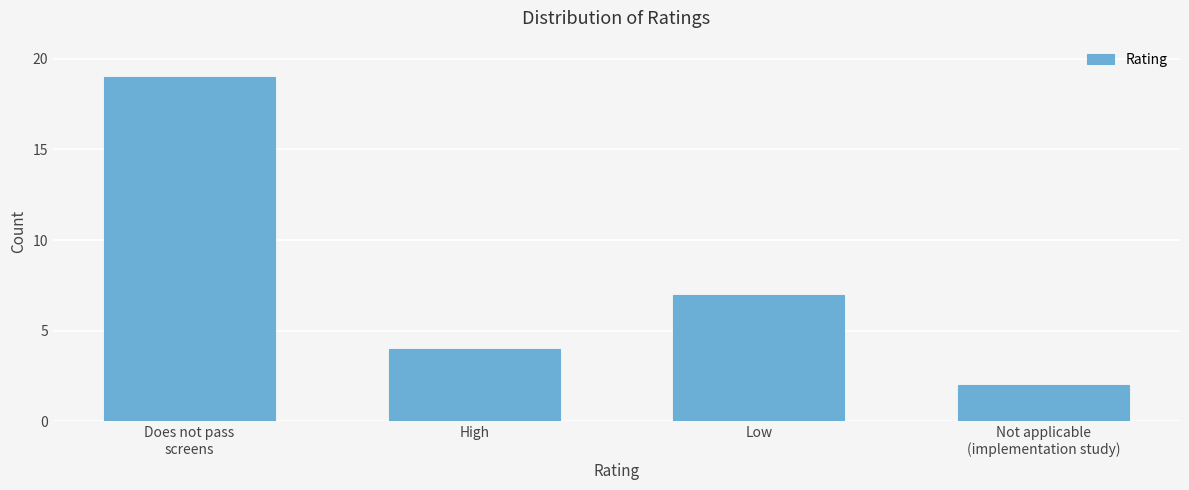

Reading right to left, what are all the values shown in this chart?

2	7	4	19